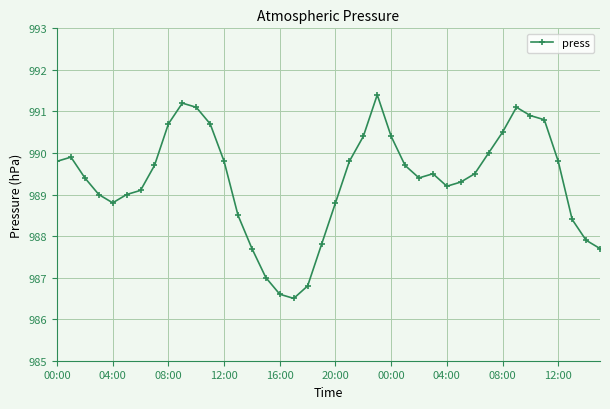

What is the sum of all values?

39573.6